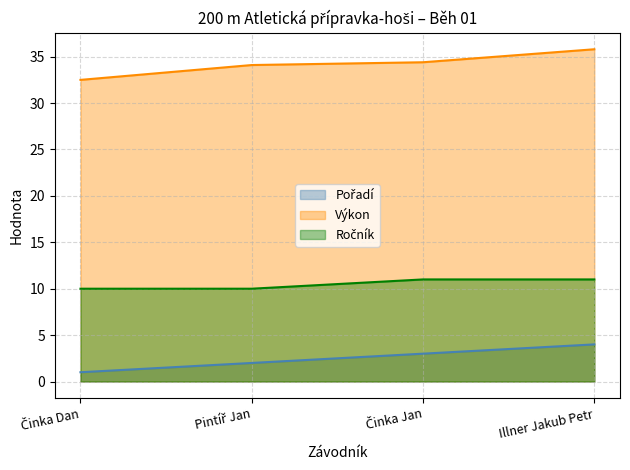

What is the greatest value displayed?

35.8